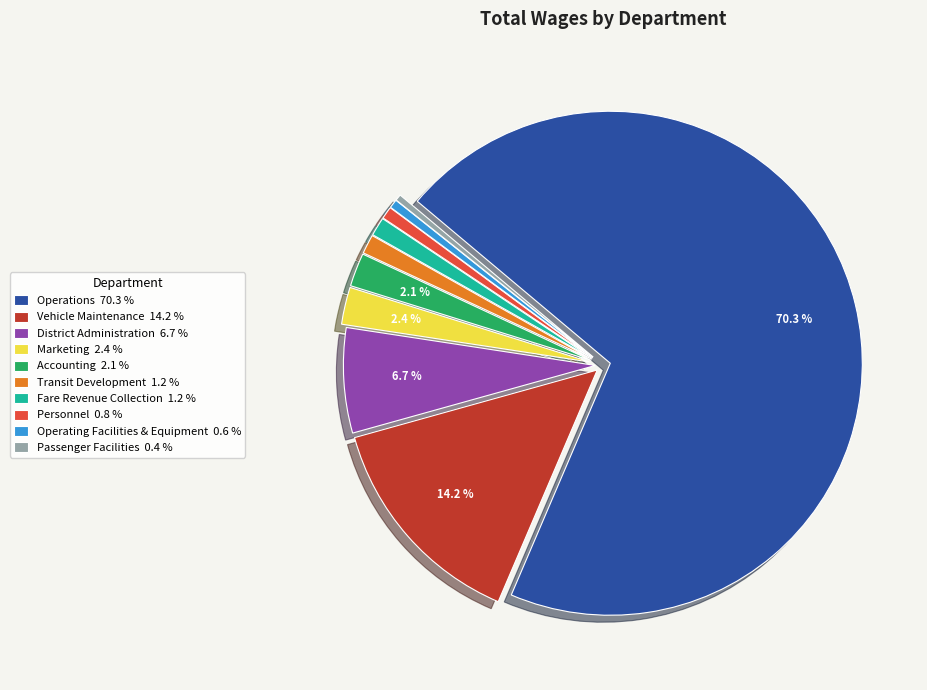

Is there a majority slice in this chart?

Yes